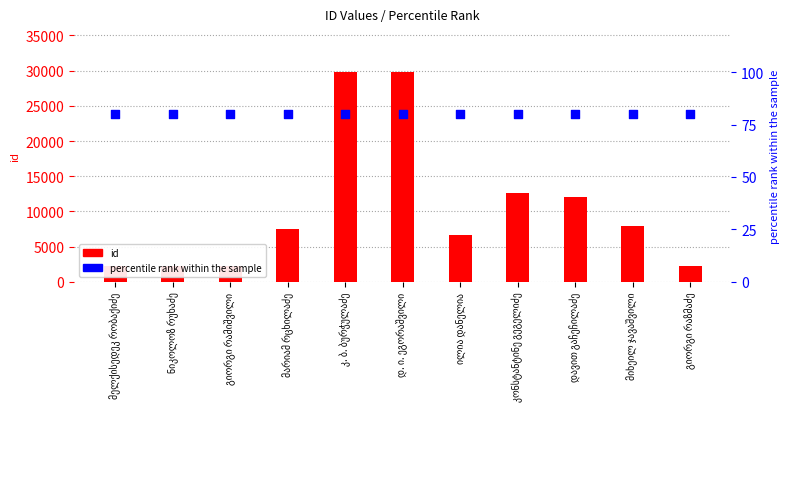

Is the value of id at მიხეილ ჯავაშვილი greater than the value of percentile rank within the sample at მელქისედეკ რობაქიძე?

Yes